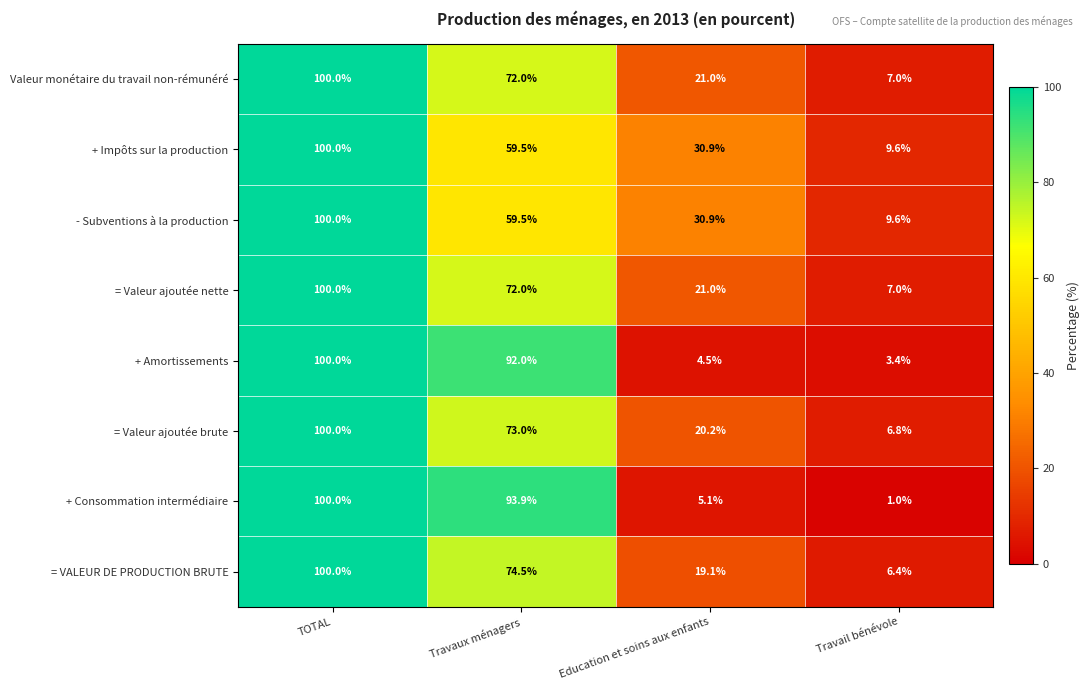

Which series has the widest spread of values?

+ Consommation intermédiaire